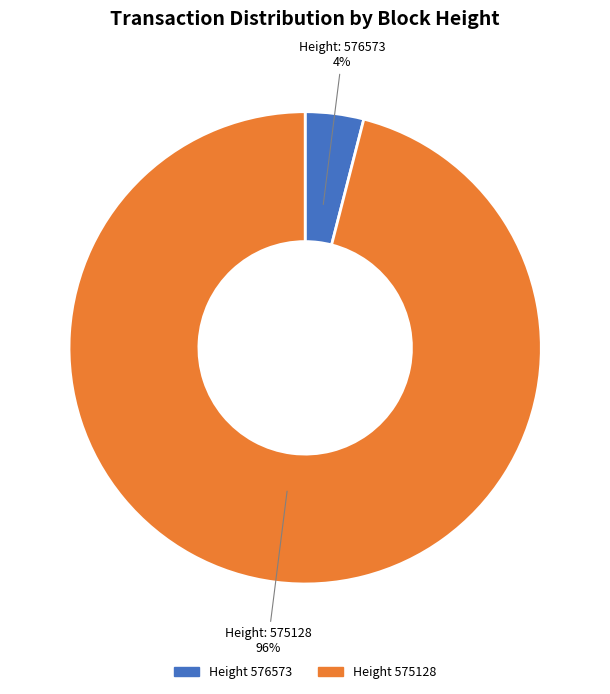

Combined, do Height: 576573 and Height: 575128 account for over 50%?

Yes